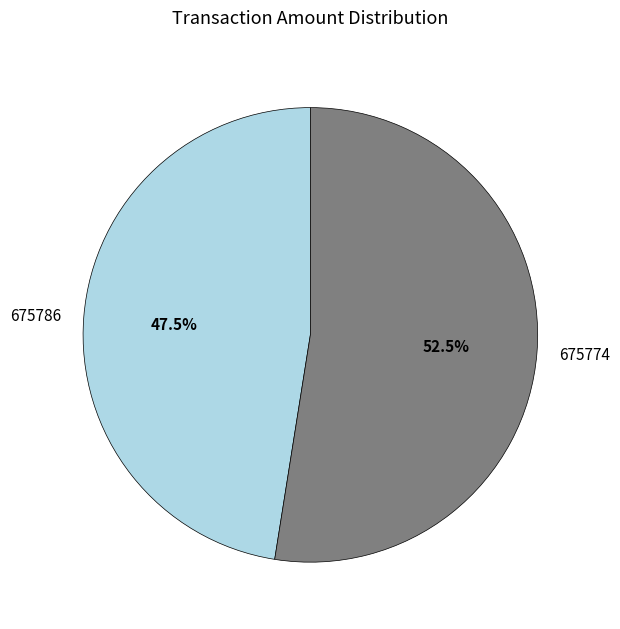

What is the smallest slice in the pie chart?

675786